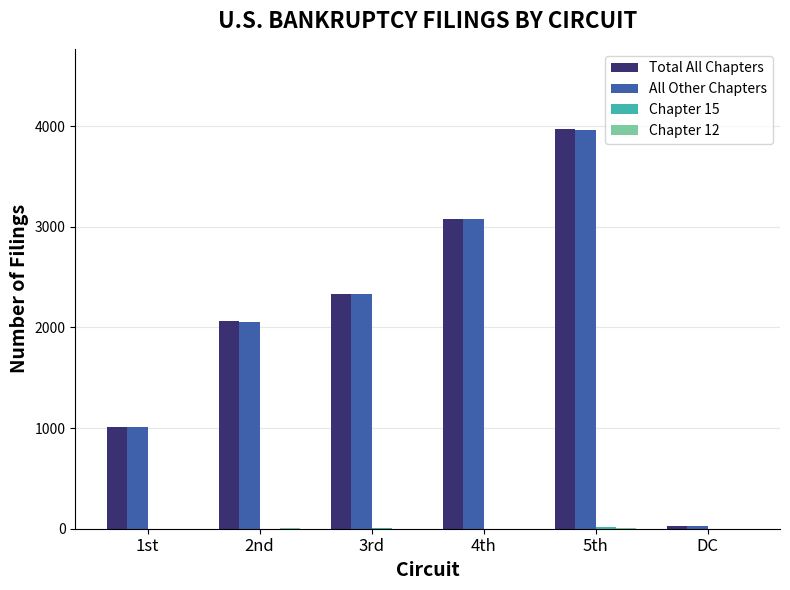

At which category is the sum across all series the highest?

5th